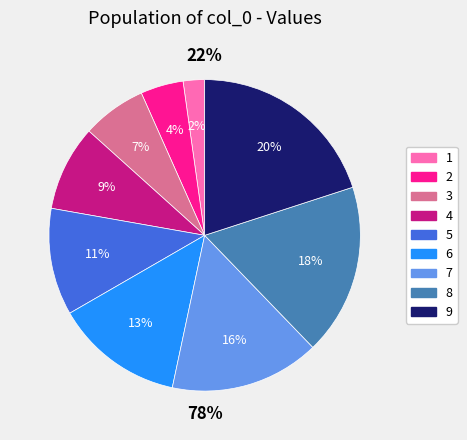

To the nearest percent, what portion does 7 represent?

16%